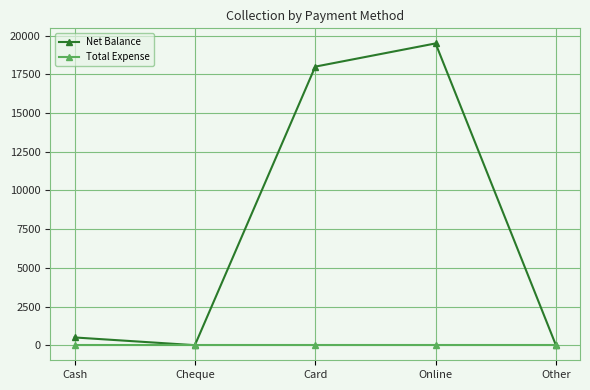

The value of Total Expense at Online is 0. True or false?

True